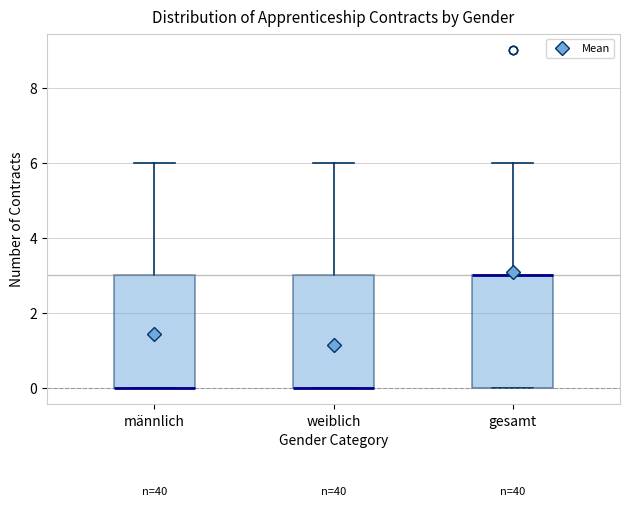

Where is the upper edge of the box for männlich on the y-axis? The values are not printed on the chart, so give them approximately, as read against the axis.

3